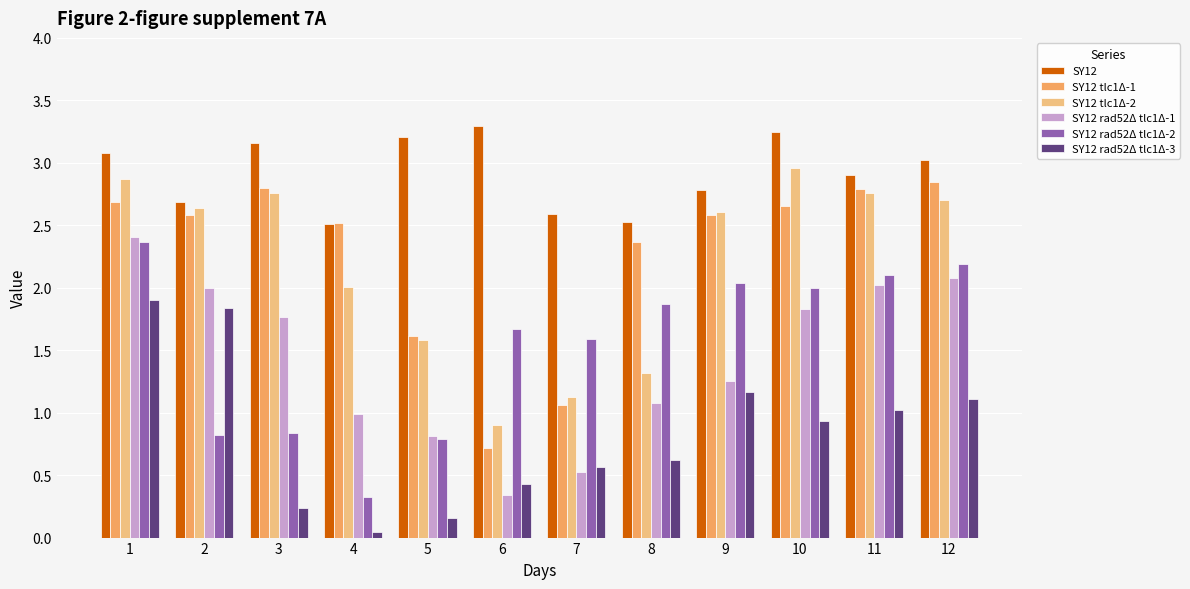

How many groups of bars are there?

12